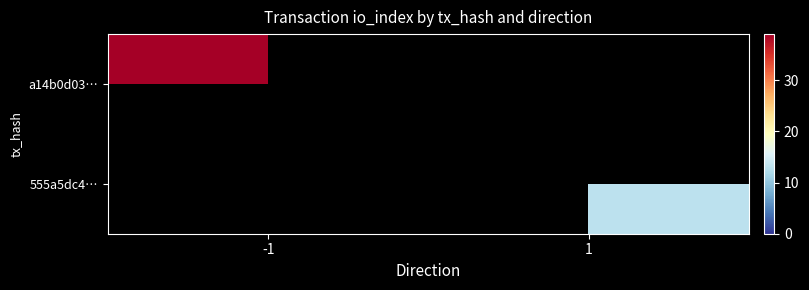

At how many categories does at least one series exceed 13?

1